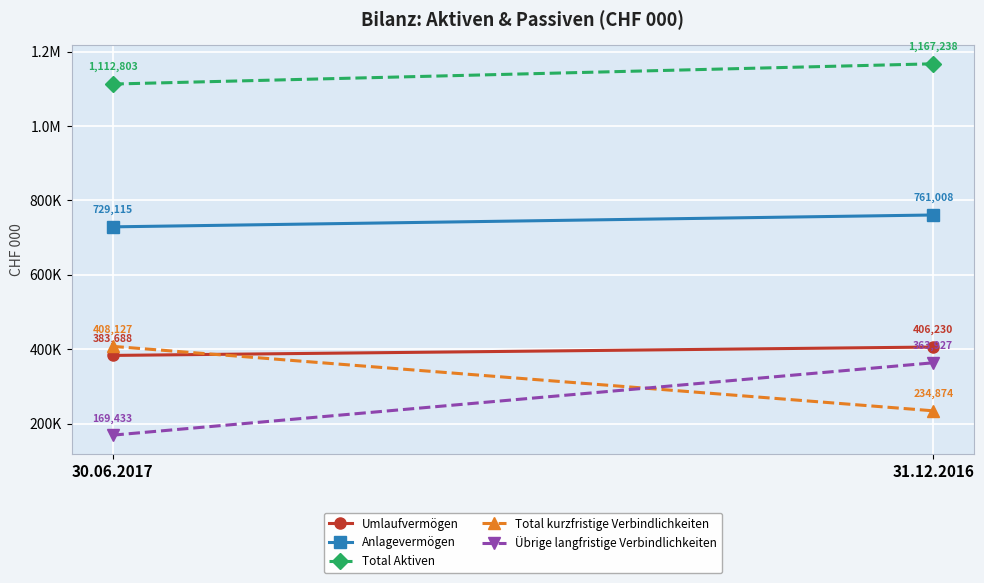

Between 30.06.2017 and 31.12.2016, which series saw the biggest shift?

Übrige langfristige Verbindlichkeiten